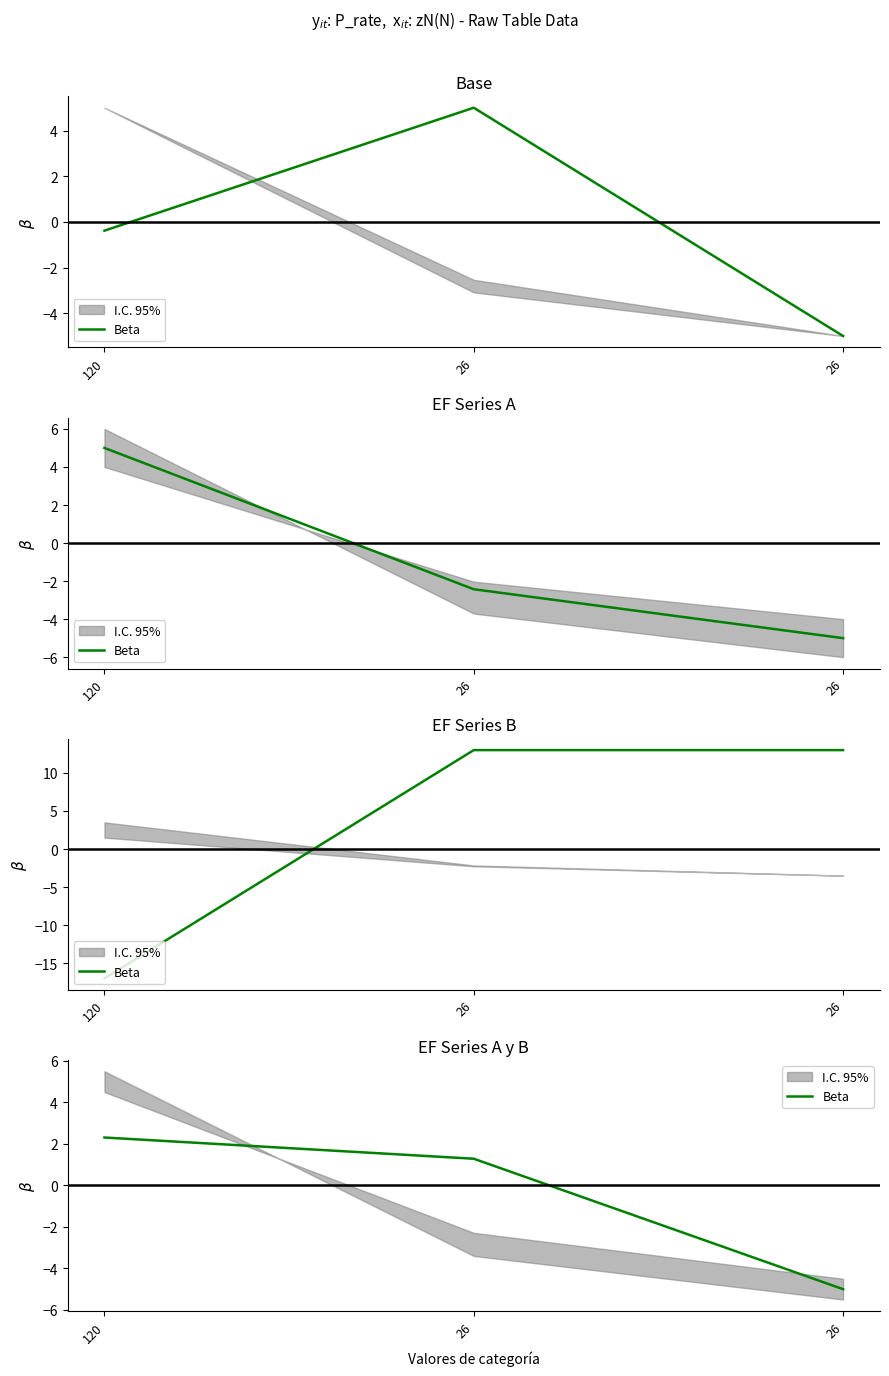

Rank the categories by value from highest to lowest.

120, 26, 26